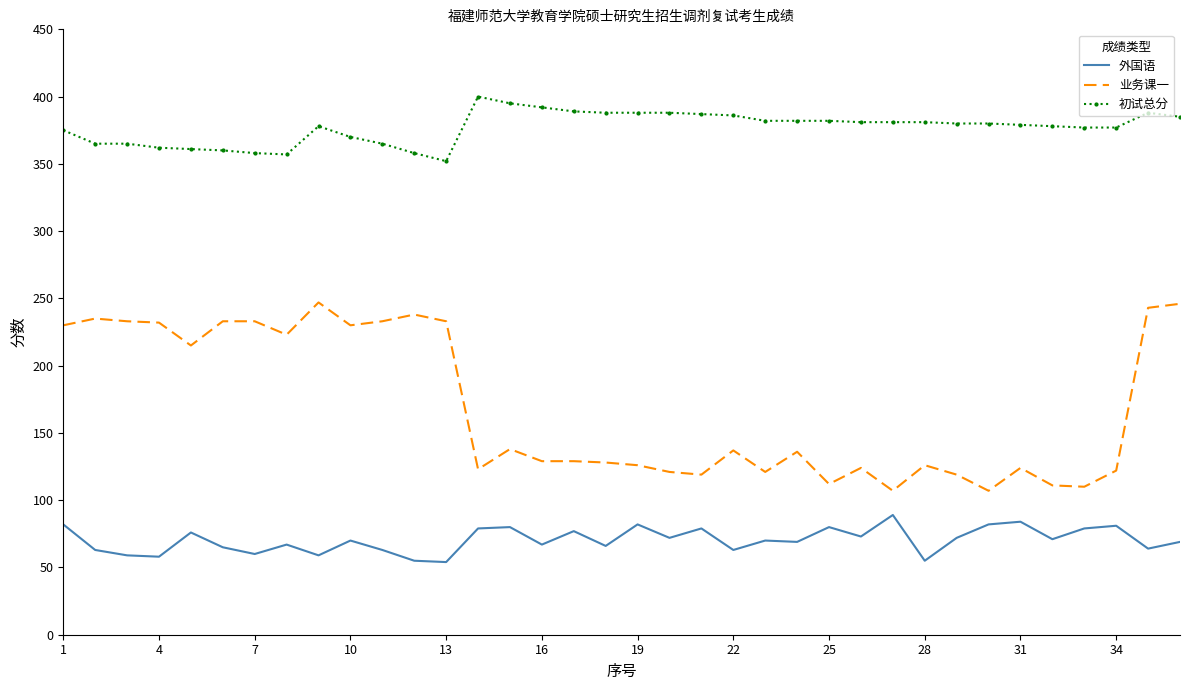

What is the difference between the maximum and minimum values in the 外国语 series?

35